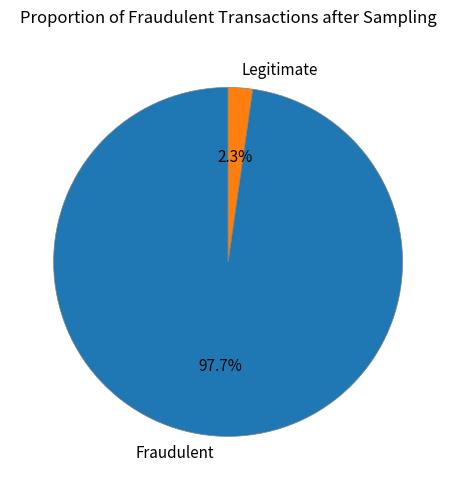

Does any single category account for the majority?

Yes